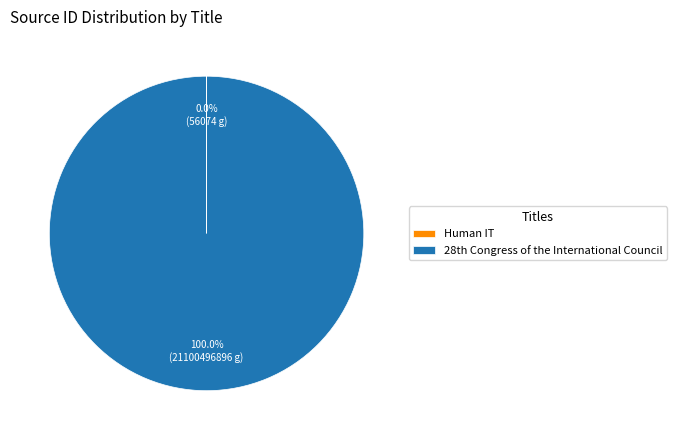

Which category has the biggest portion of the pie?

28th Congress of the International Council